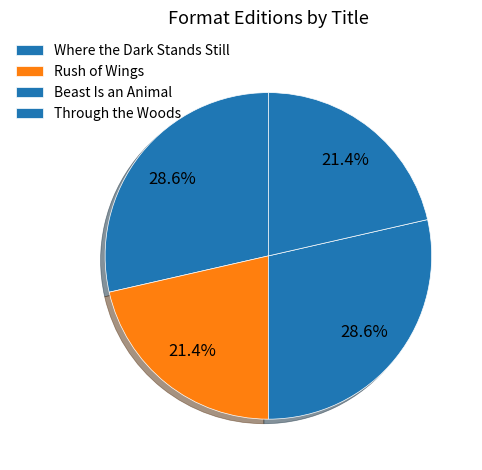

What is the change in value from Where the Dark Stands Still to Rush of Wings?

-1